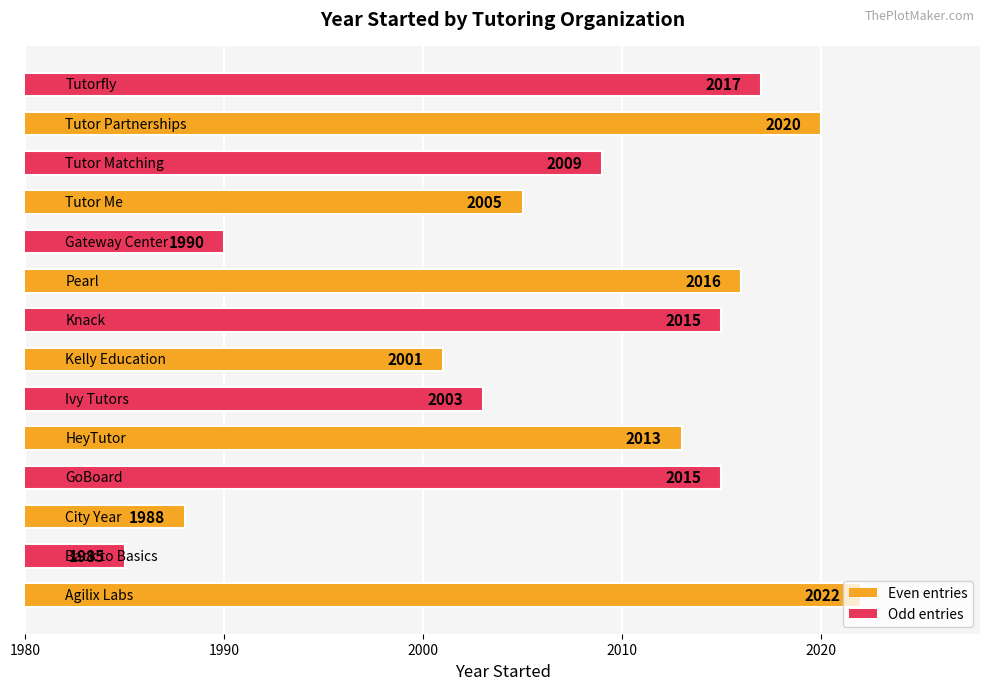

What is the smallest value displayed?

1985